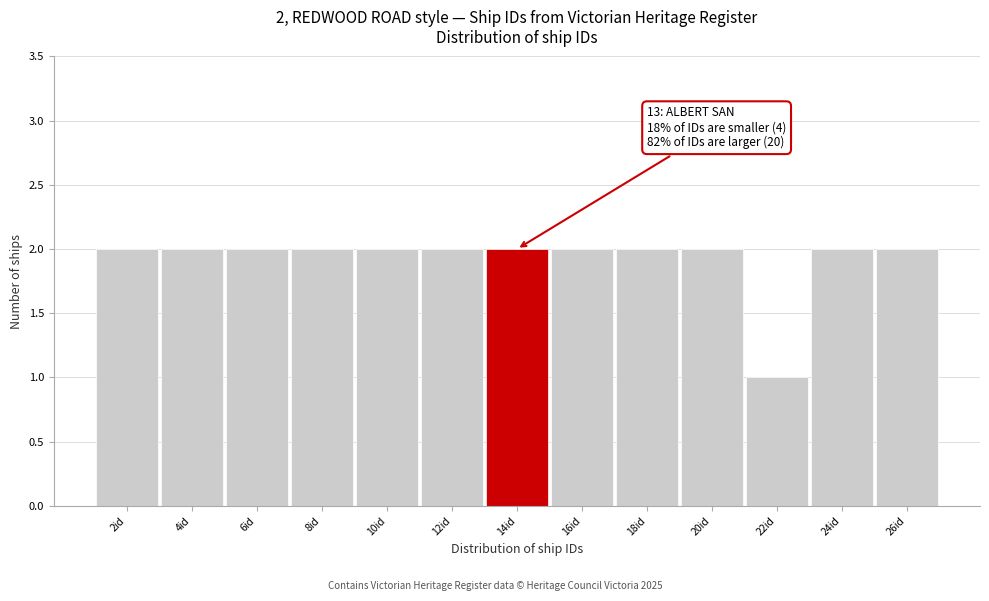

Reading right to left, what are all the values shown in this chart?

2	2	1	2	2	2	2	2	2	2	2	2	2